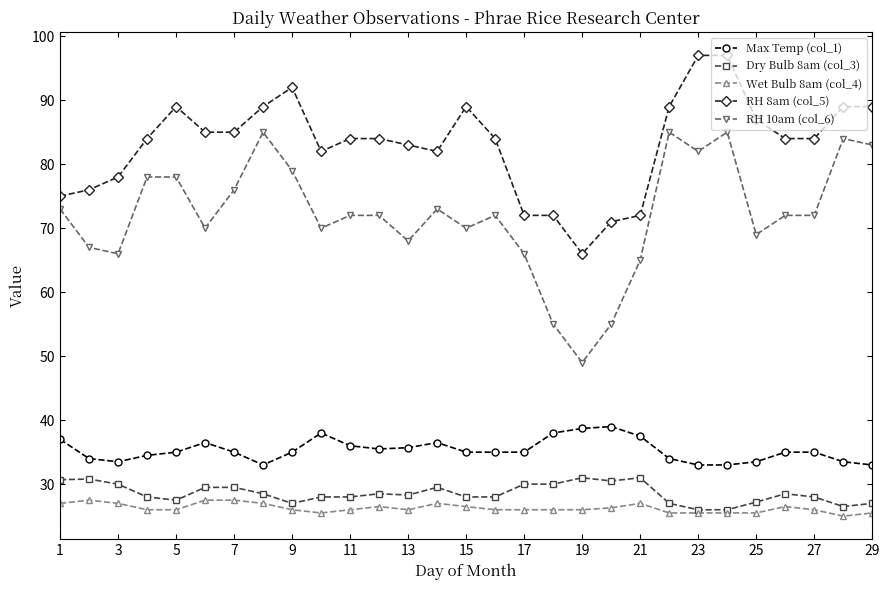

Which series has the largest total across all categories?

RH 8am (col_5)